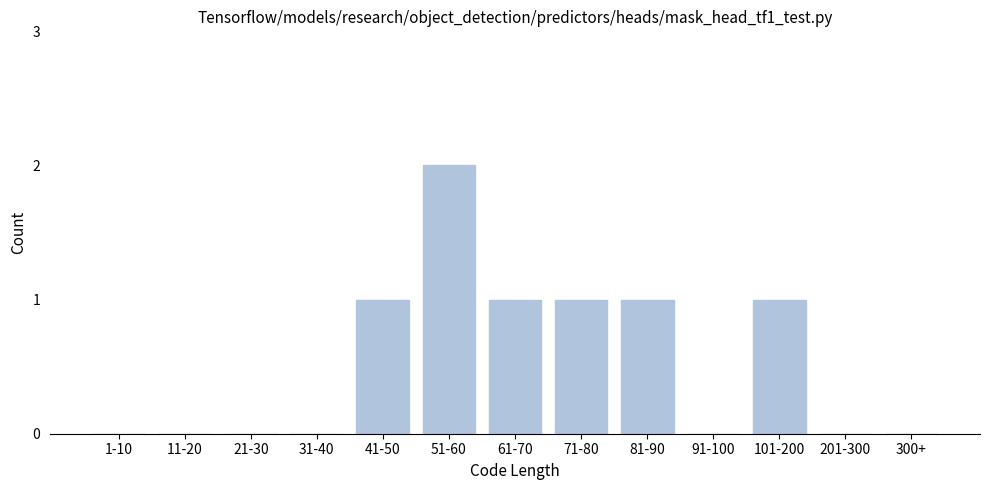

Reading right to left, transcribe all the data shown in this chart.

300+=0	201-300=0	101-200=1	91-100=0	81-90=1	71-80=1	61-70=1	51-60=2	41-50=1	31-40=0	21-30=0	11-20=0	1-10=0